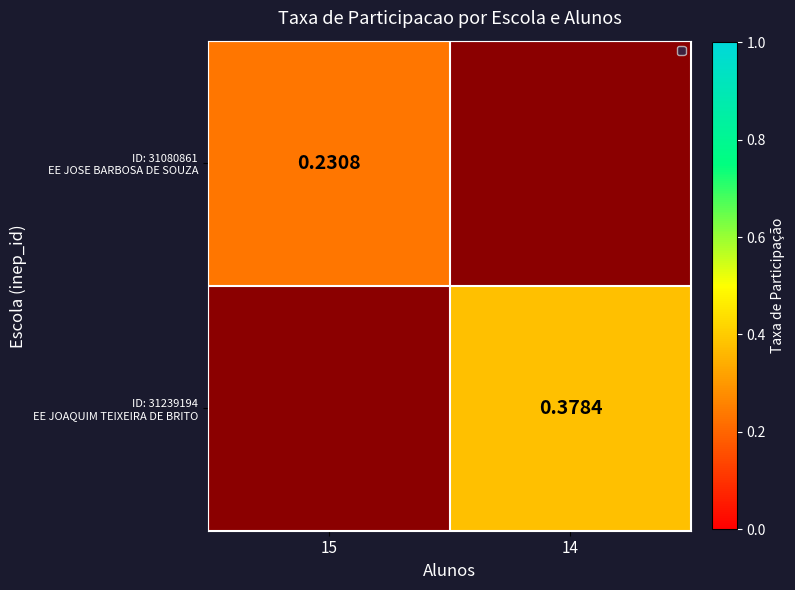

Read the ID: 31080861 EE JOSE BARBOSA DE SOUZA value at 15.

0.2